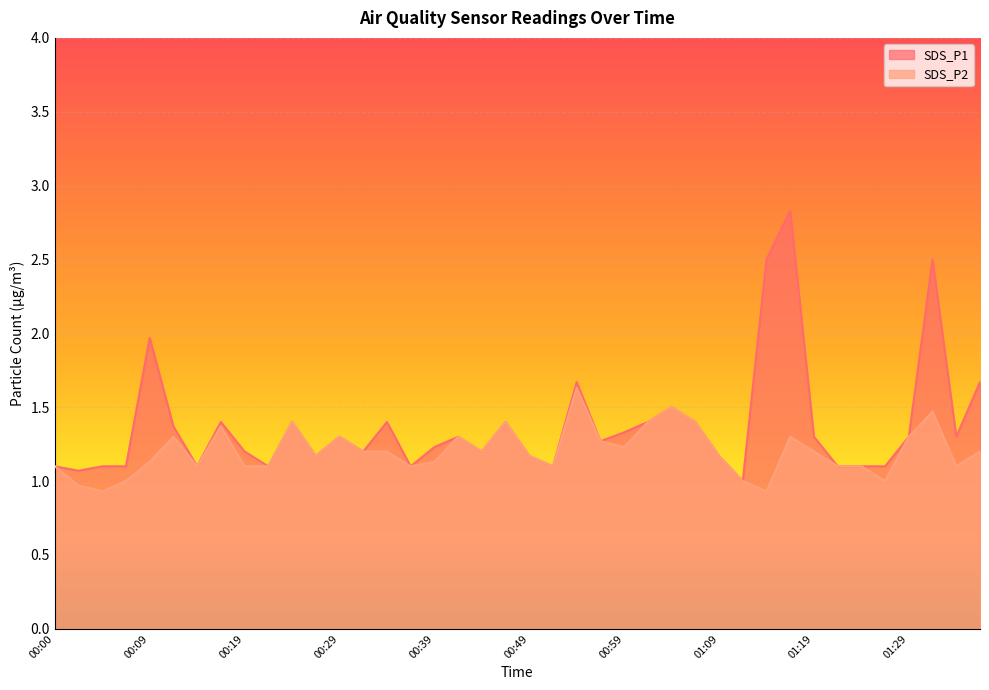

List the series in order of their overall mean, highest first.

SDS_P1, SDS_P2